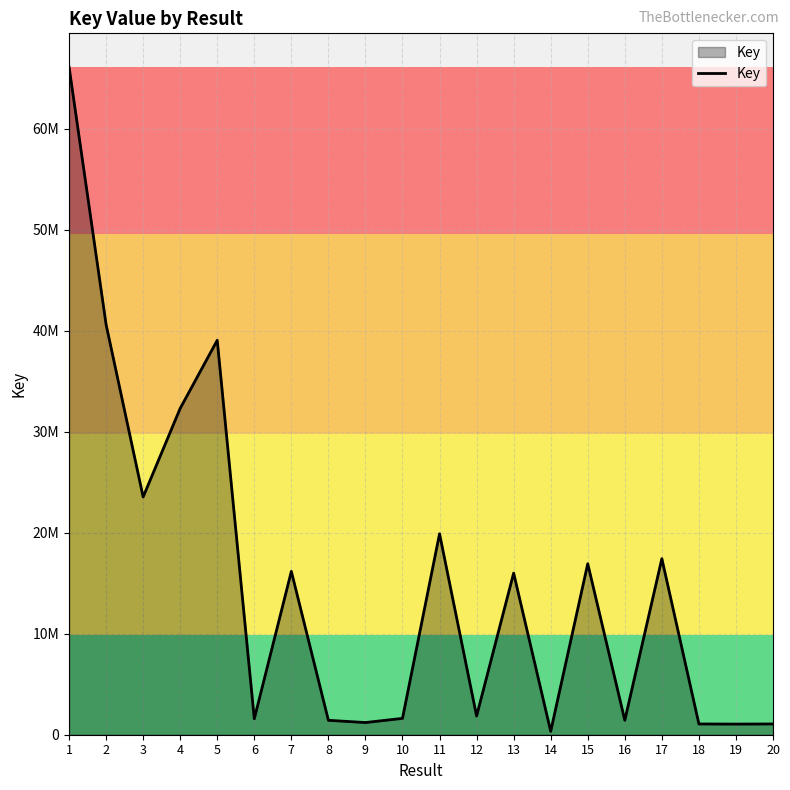

What is the sum of the values at 7 and 5?

55221191